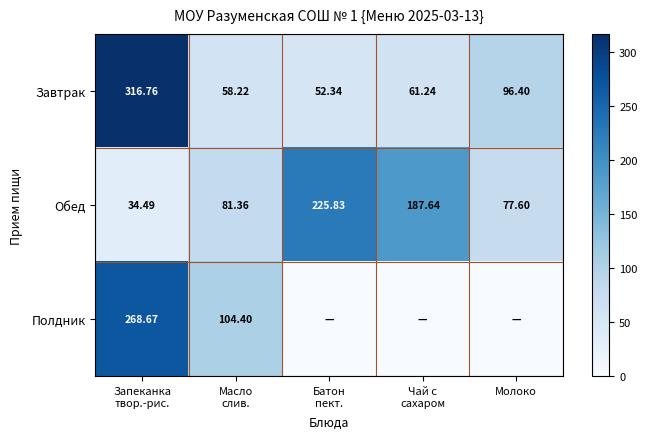

How many values in the Обед series are below 81?

2